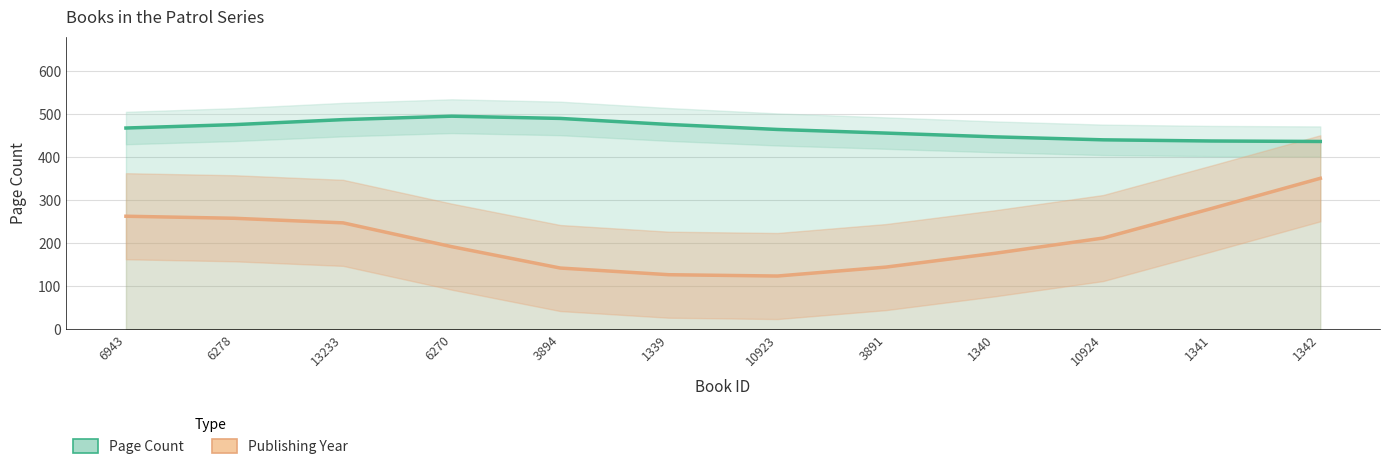

Is the value of Publishing Year at 3894 greater than the value of Page Count at 3894?

No